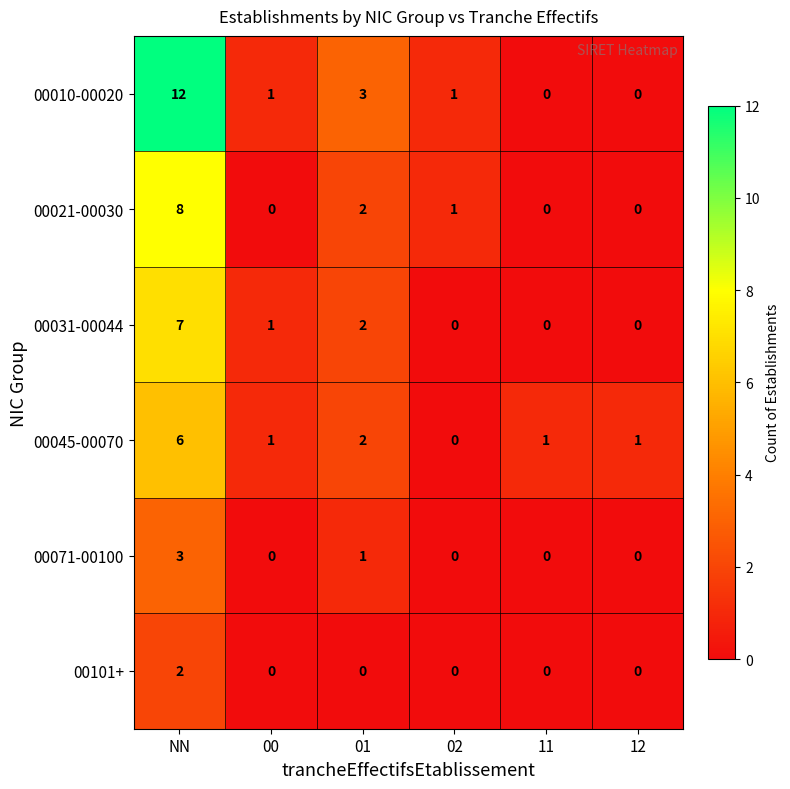

Is it true that 00101+ equals 0 at 00?

True